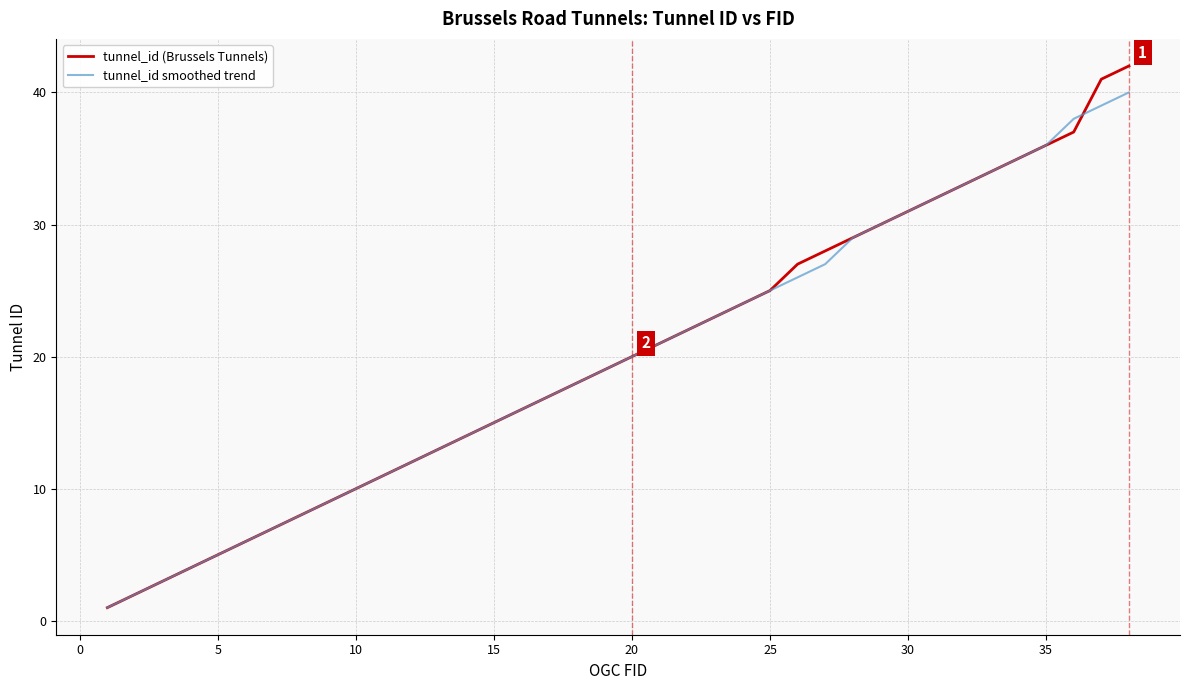

What is the highest value of the tunnel_id smoothed trend series?

40